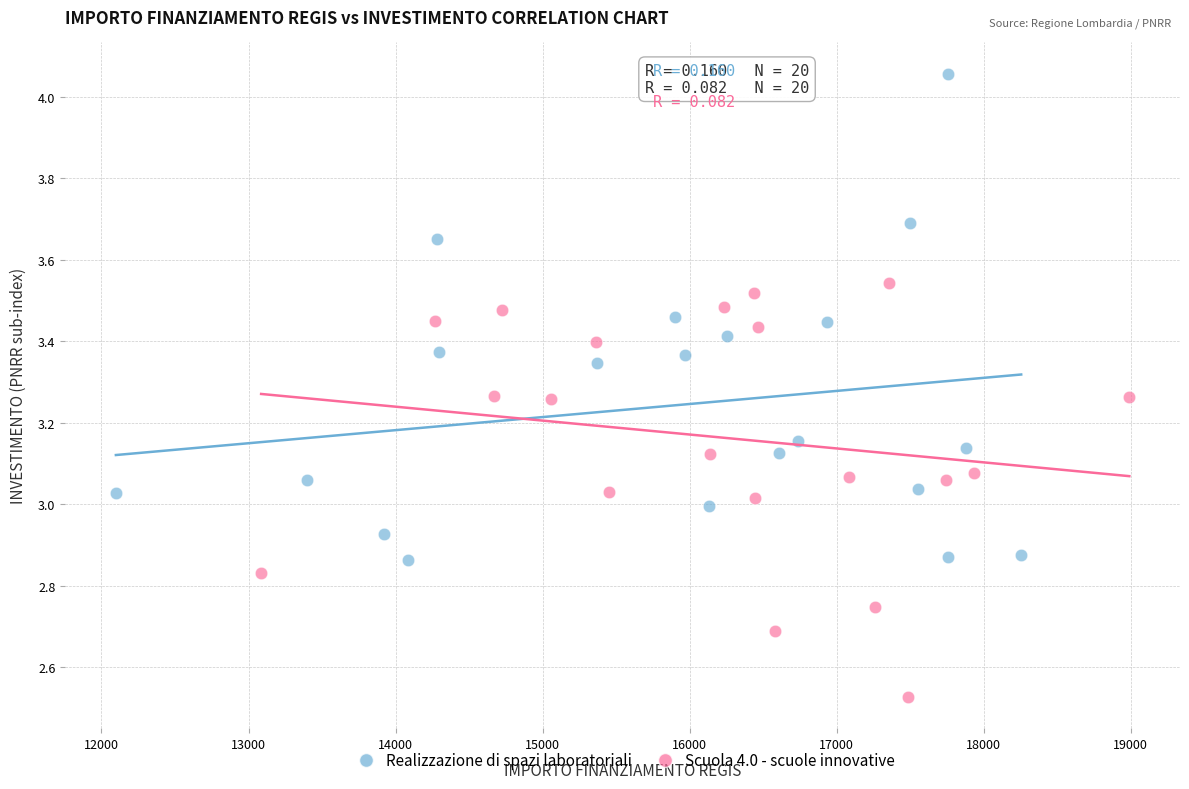

Which series has the largest Y range (max minus min)?

Realizzazione di spazi laboratoriali